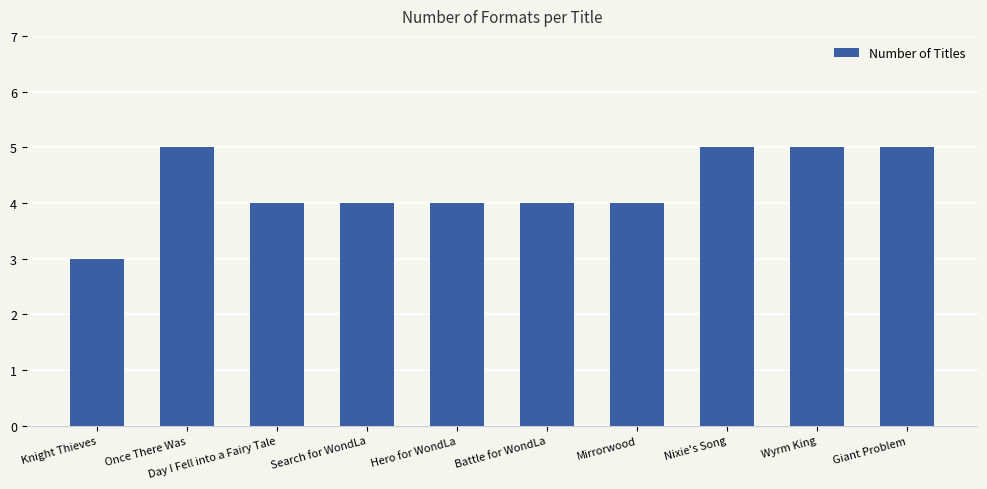

What is the ratio of the value at Giant Problem to the value at Nixie's Song?

1.0